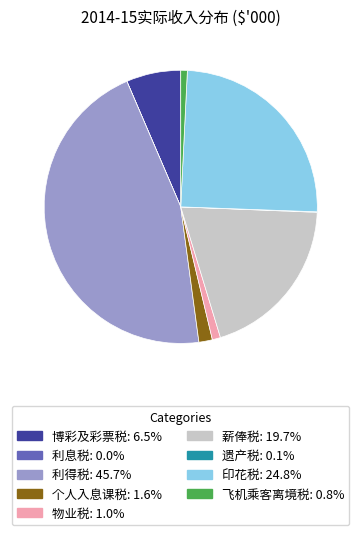

Do 印花税 and 物业税 together represent more than half of the pie?

No